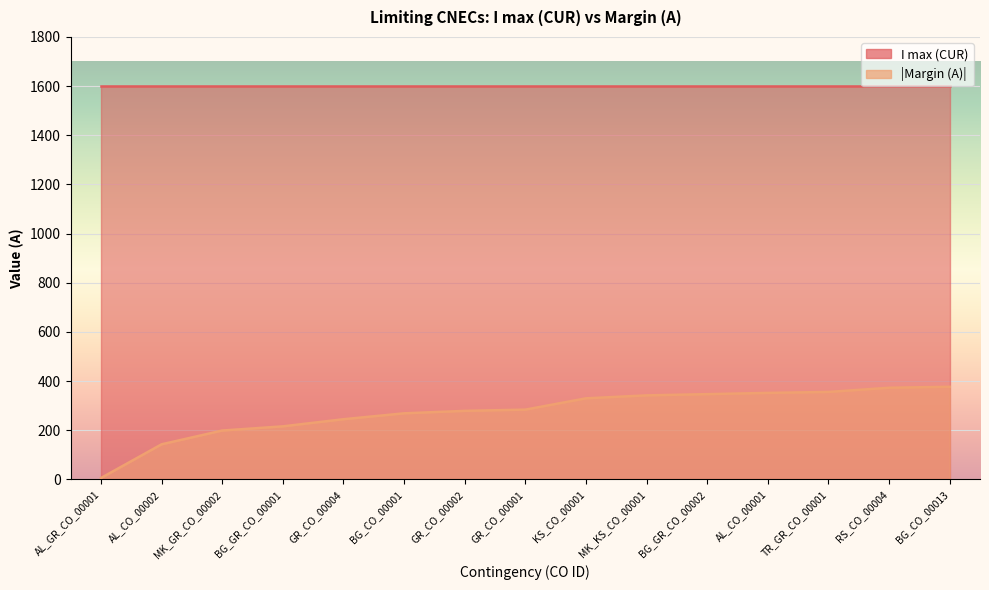

What is the smallest value displayed?

6